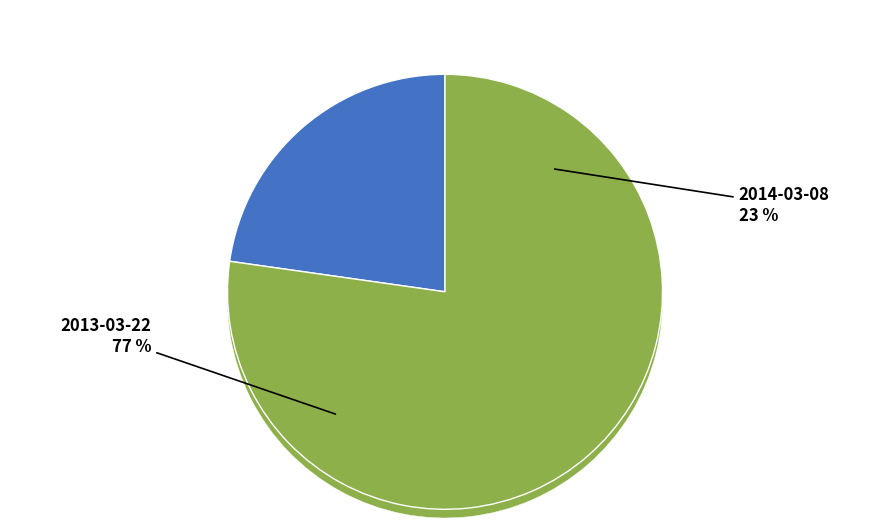

Count the number of slices in the pie.

2